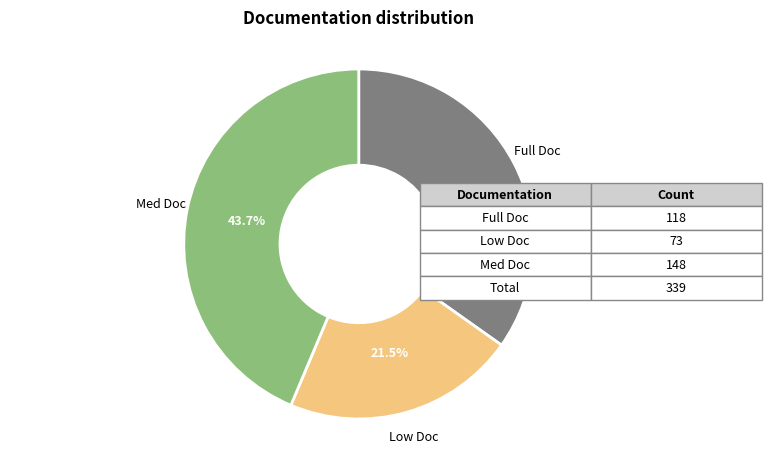

Is there a majority slice in this chart?

No